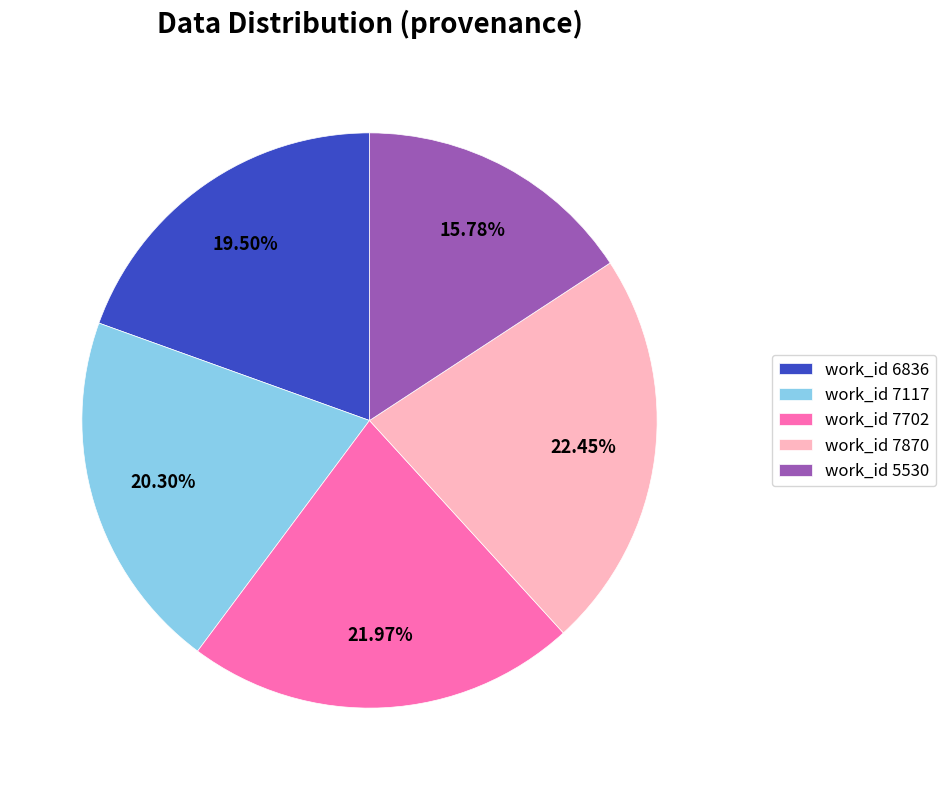

To the nearest percent, what is the difference between the work_id 7870 and work_id 5530 slice percentages?

7%